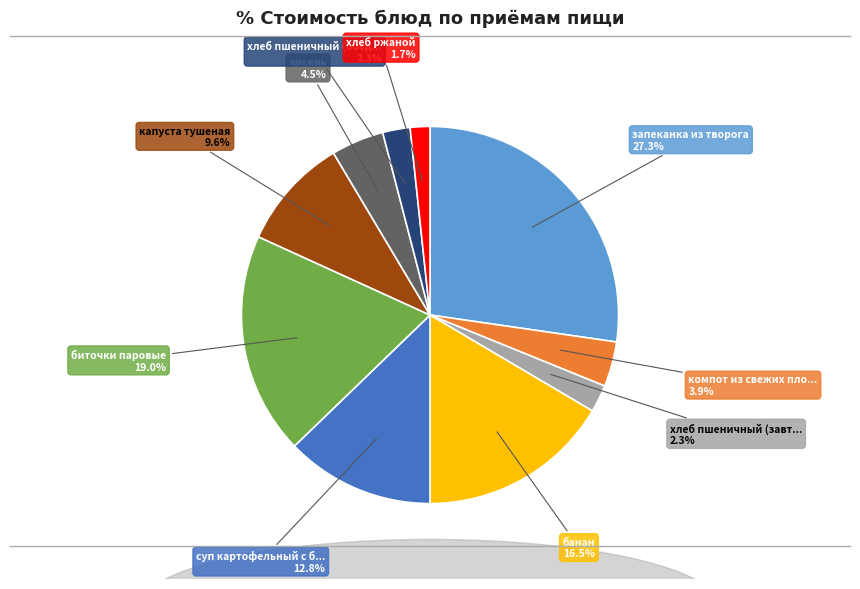

Does any single category account for the majority?

No